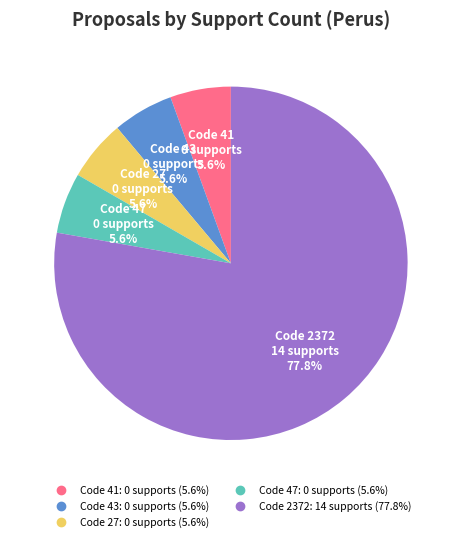

Is there a majority slice in this chart?

Yes